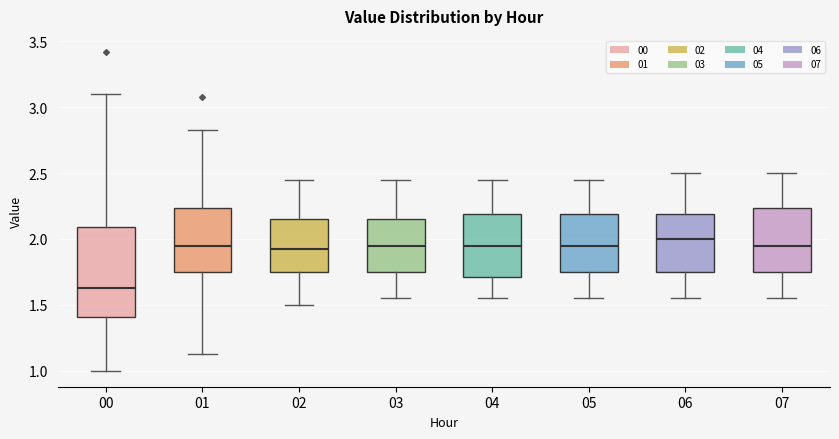

Reading left to right, transcribe this box plot: for each box, give where its median line is, the range the box spans, and where its two whiskers end, as read against the y-axis. The values are not printed on the chart, so give them approximately, as read against the axis.

00: median 1.65, box 1.40 to 2.10, whiskers 1.00 to 3.10
01: median 1.95, box 1.75 to 2.25, whiskers 1.15 to 2.85
02: median 1.95, box 1.75 to 2.15, whiskers 1.50 to 2.45
03: median 1.95, box 1.75 to 2.15, whiskers 1.55 to 2.45
04: median 1.95, box 1.70 to 2.20, whiskers 1.55 to 2.45
05: median 1.95, box 1.75 to 2.20, whiskers 1.55 to 2.45
06: median 2.00, box 1.75 to 2.20, whiskers 1.55 to 2.50
07: median 1.95, box 1.75 to 2.25, whiskers 1.55 to 2.50